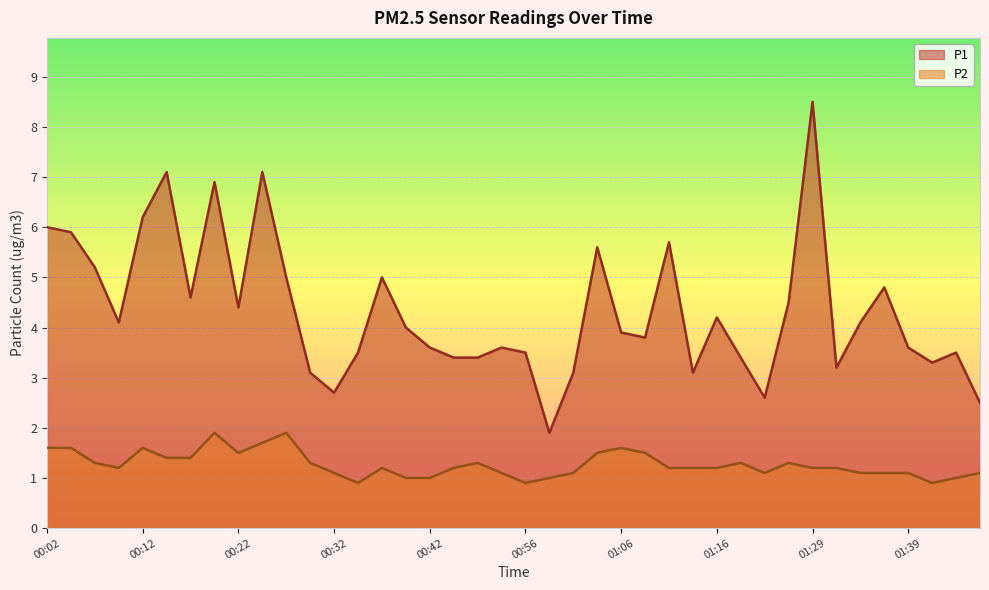

At how many categories does at least one series exceed 6?

5